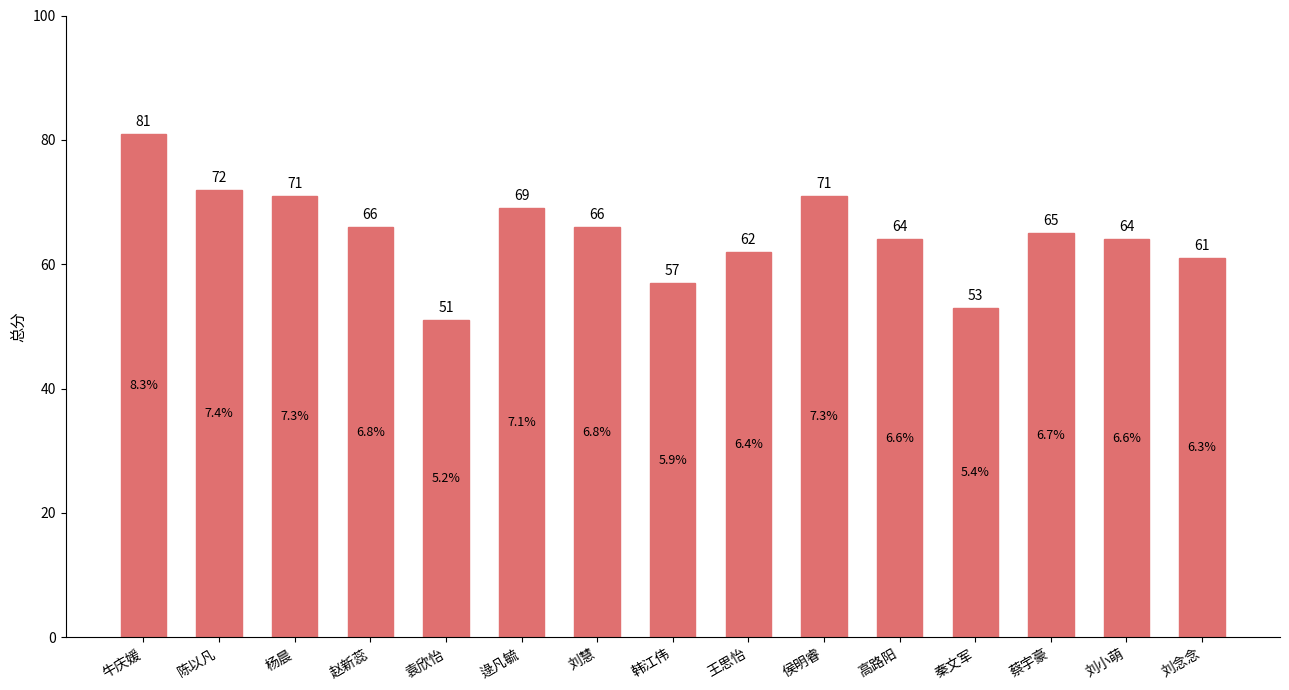

Read the value at 高路阳, to the nearest 10.

60